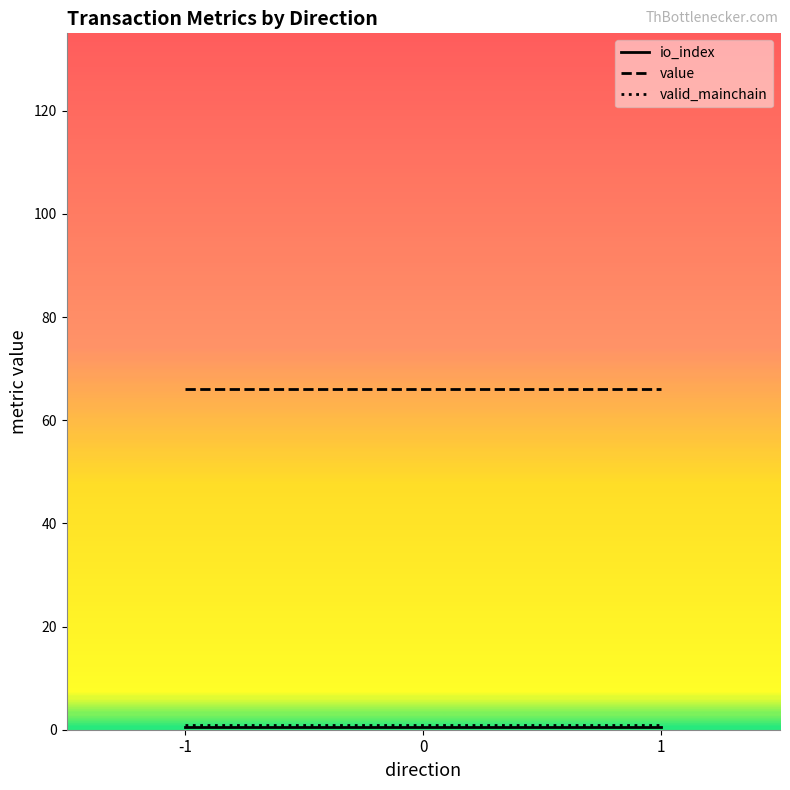

Between -1 and 1, which series saw the biggest shift?

io_index